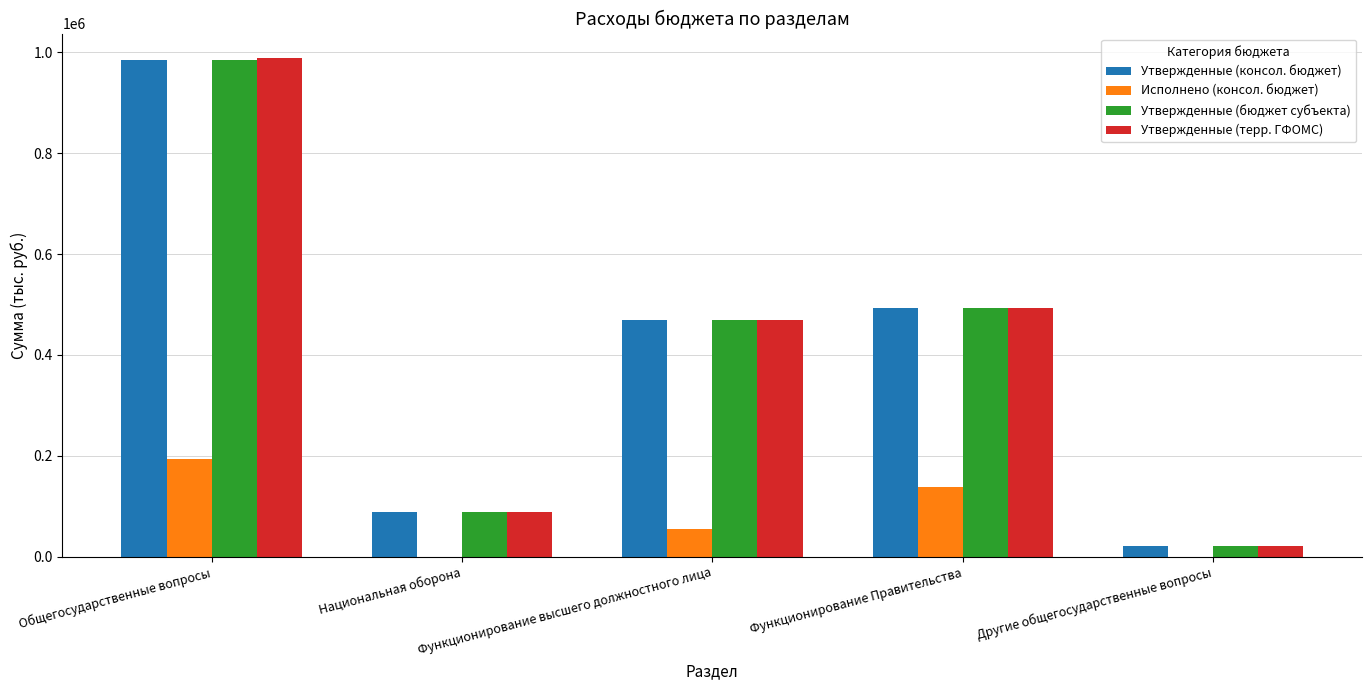

At which label does Утвержденные (терр. ГФОМС) first exceed 468720?

Общегосударственные вопросы